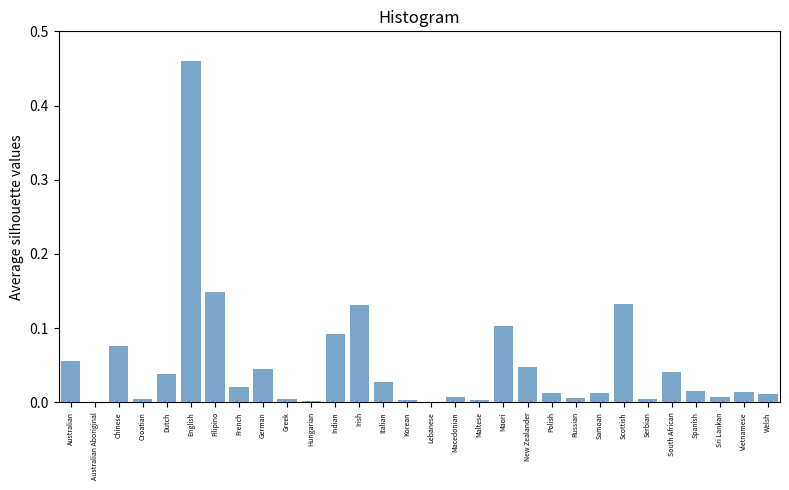

What is the sum of all values?

1.5